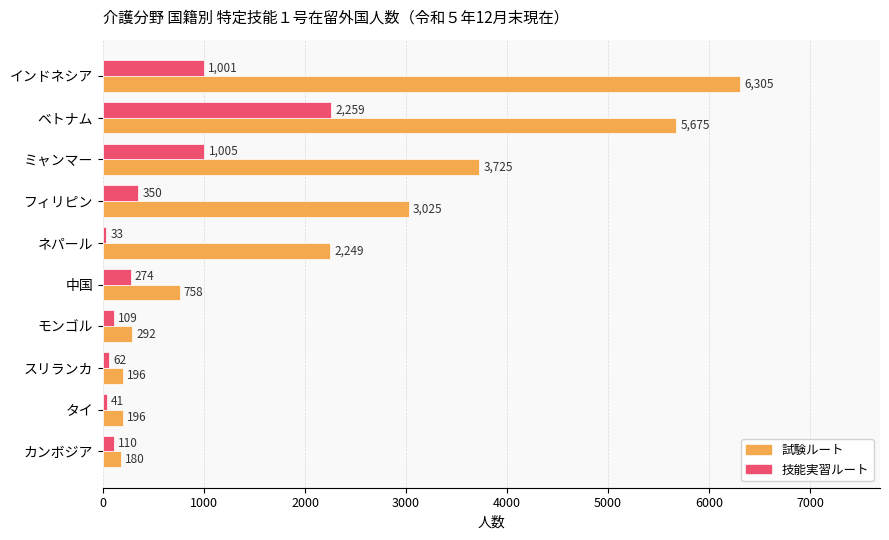

What is the difference between the maximum and minimum values in the 技能実習ルート series?

2226